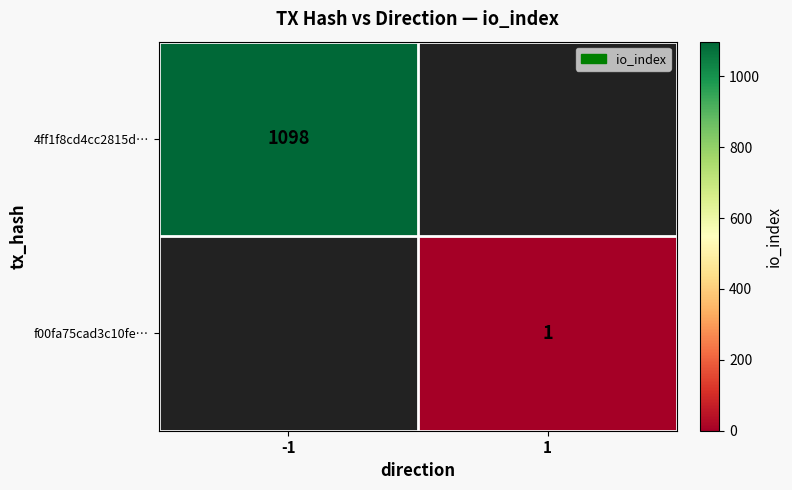

The value of f00fa75cad3c10fe… at 1 is 1. True or false?

True